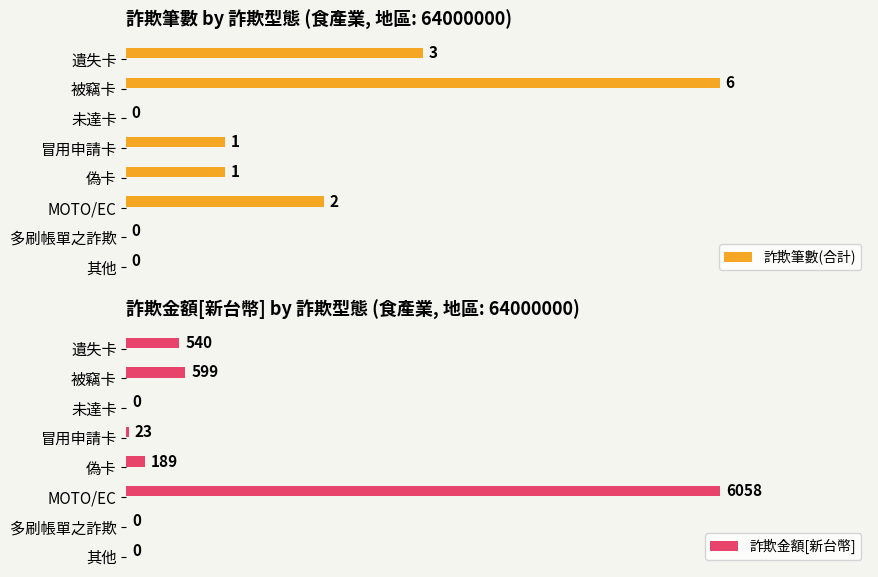

Count the 詐欺筆數(合計) values in the range 0 to 3.

7